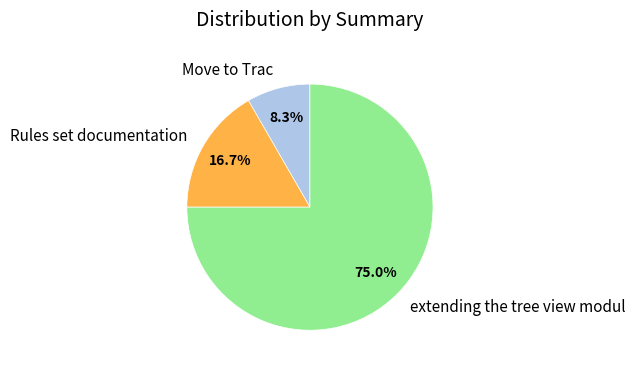

What is the majority slice?

extending the tree view modul